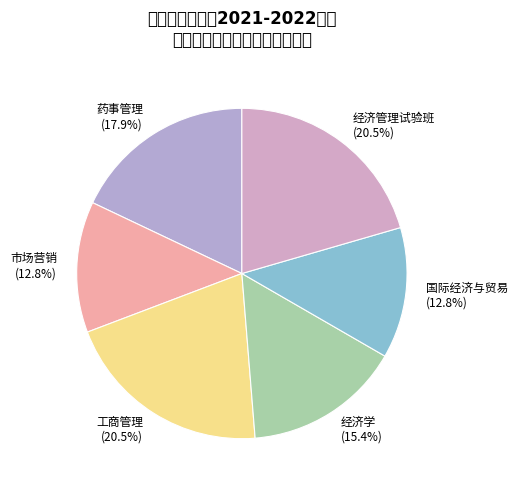

Does 工商管理 account for over 50% of the chart?

No